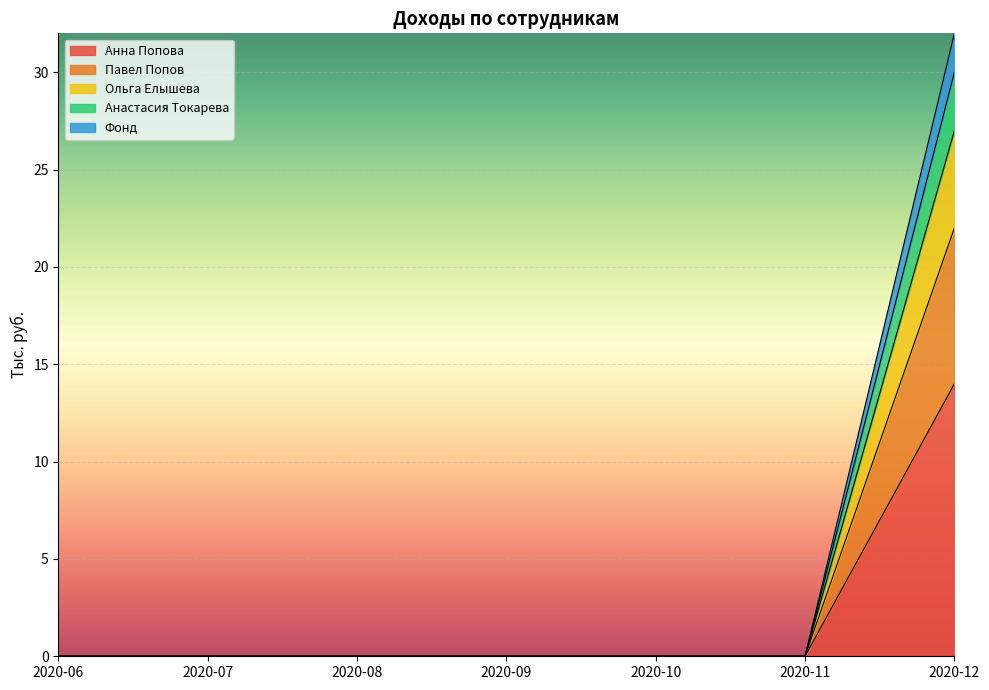

At which label does Анна Попова reach its peak?

2020-12